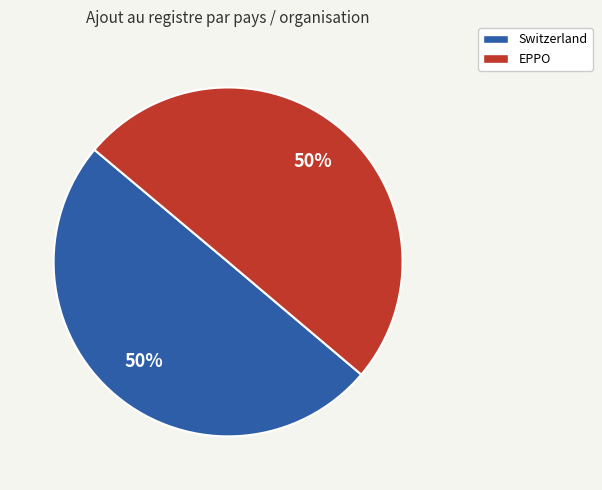

Combined, do Switzerland and EPPO account for over 50%?

Yes